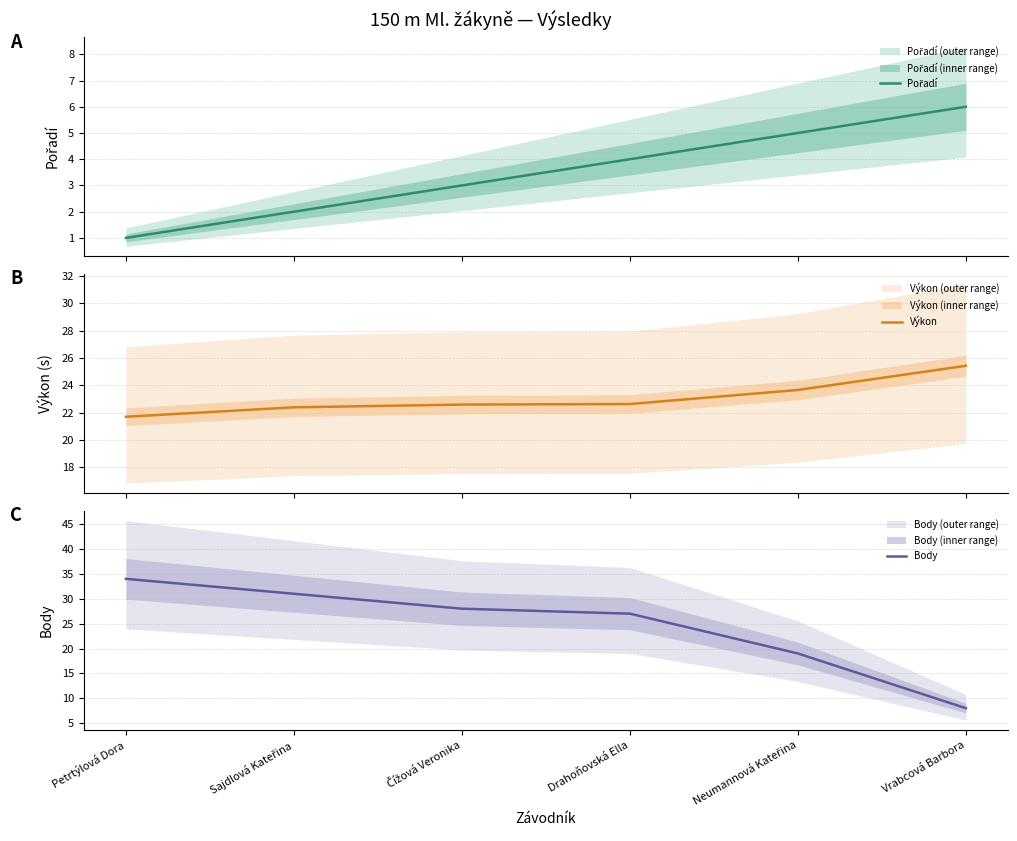

What are all the series names shown in the legend?

Pořadí, Výkon, Body